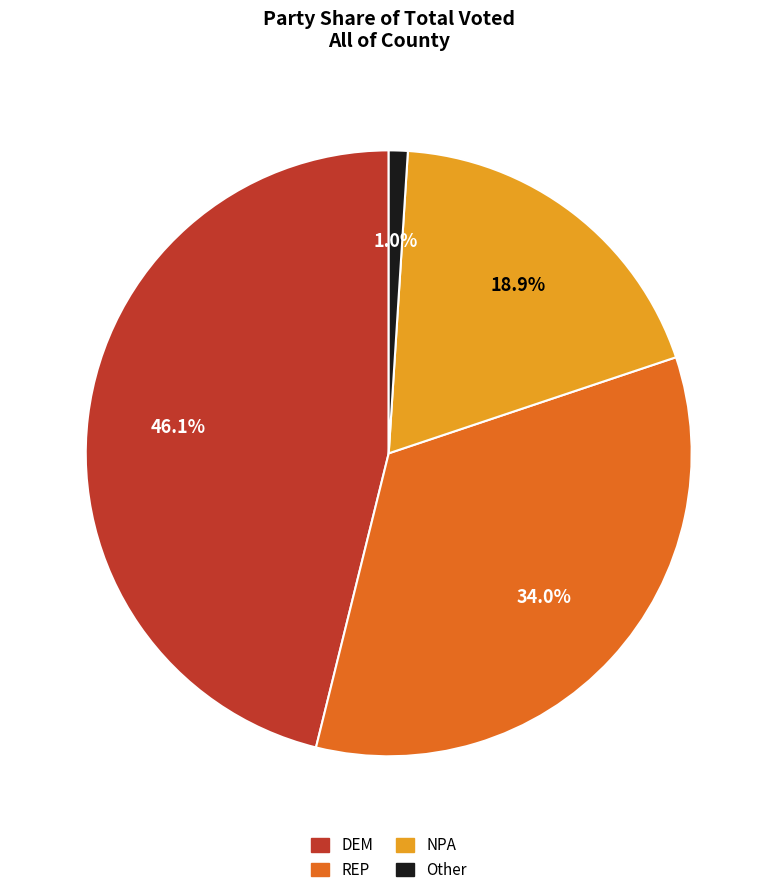

What is the largest slice in the pie chart?

DEM